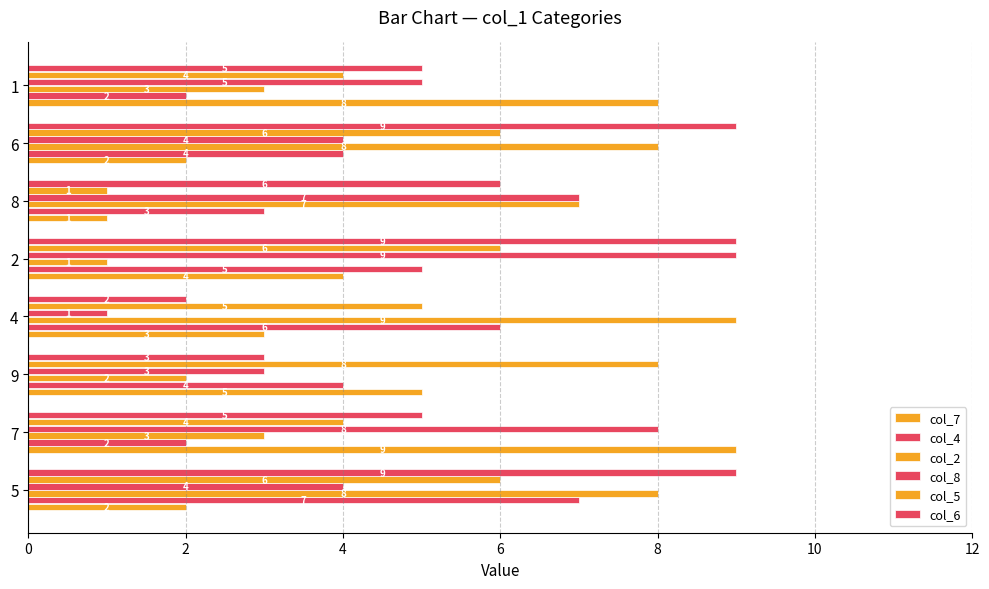

At how many categories does at least one series exceed 2?

8